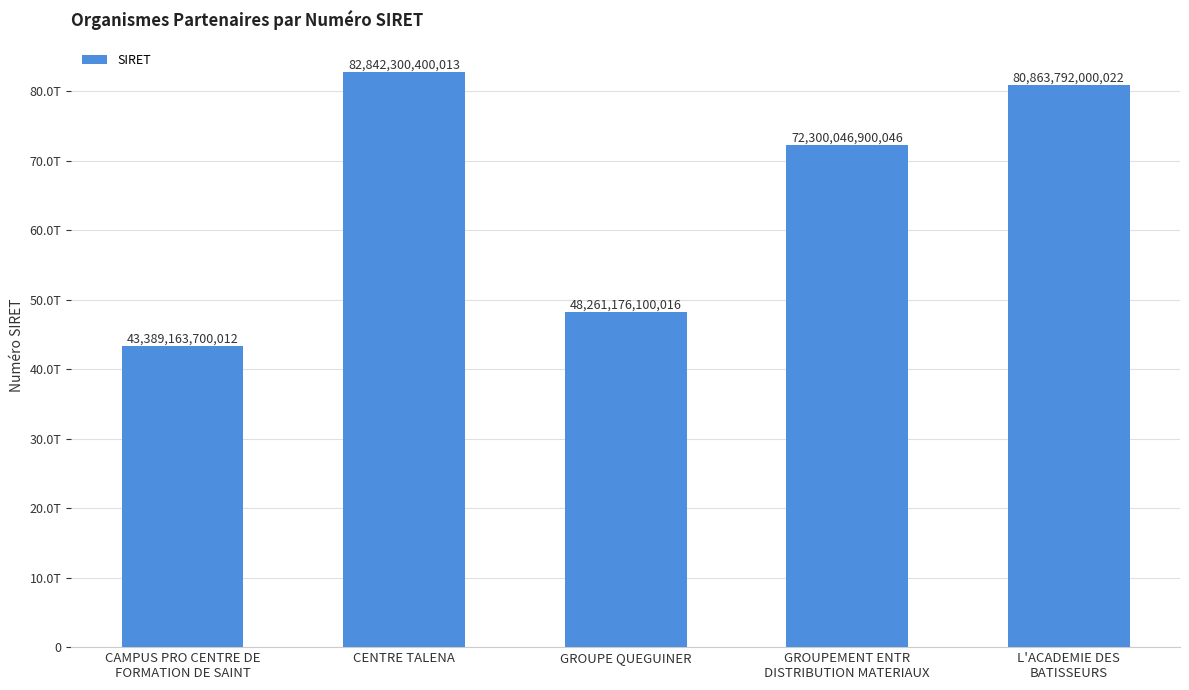

What is the sum of the values at GROUPEMENT ENTR
DISTRIBUTION MATERIAUX and L'ACADEMIE DES
BATISSEURS?

153163838900068